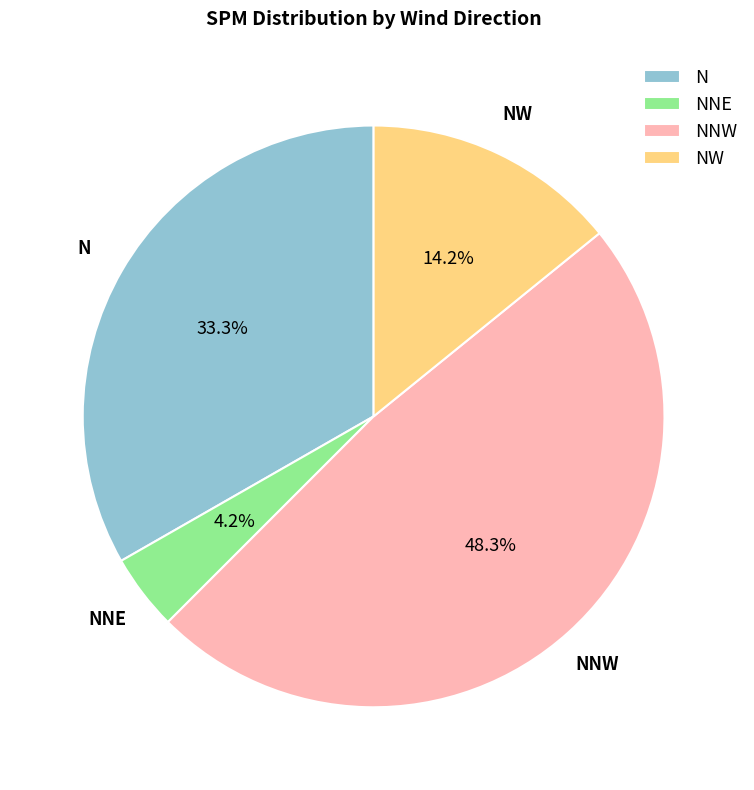

What percentage is NOT represented by NW?

85.8%